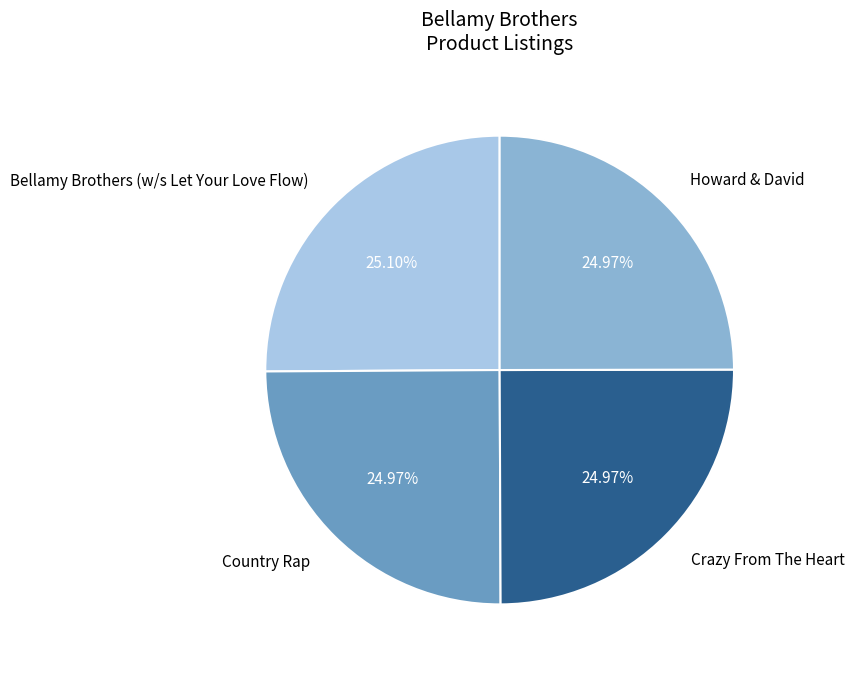

Count the number of slices in the pie.

4